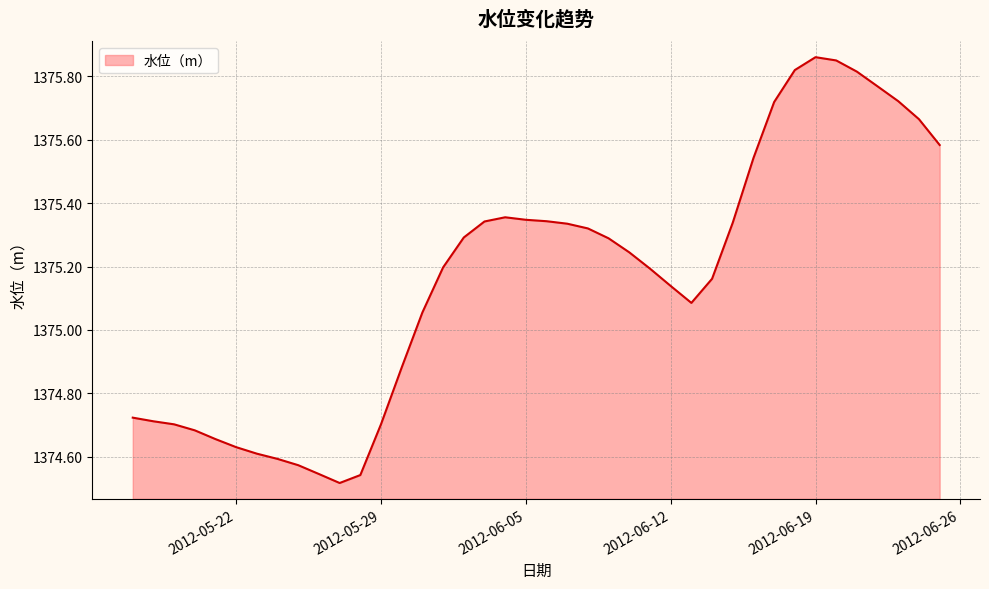

What is the difference between the second highest and second lowest values?

1.3